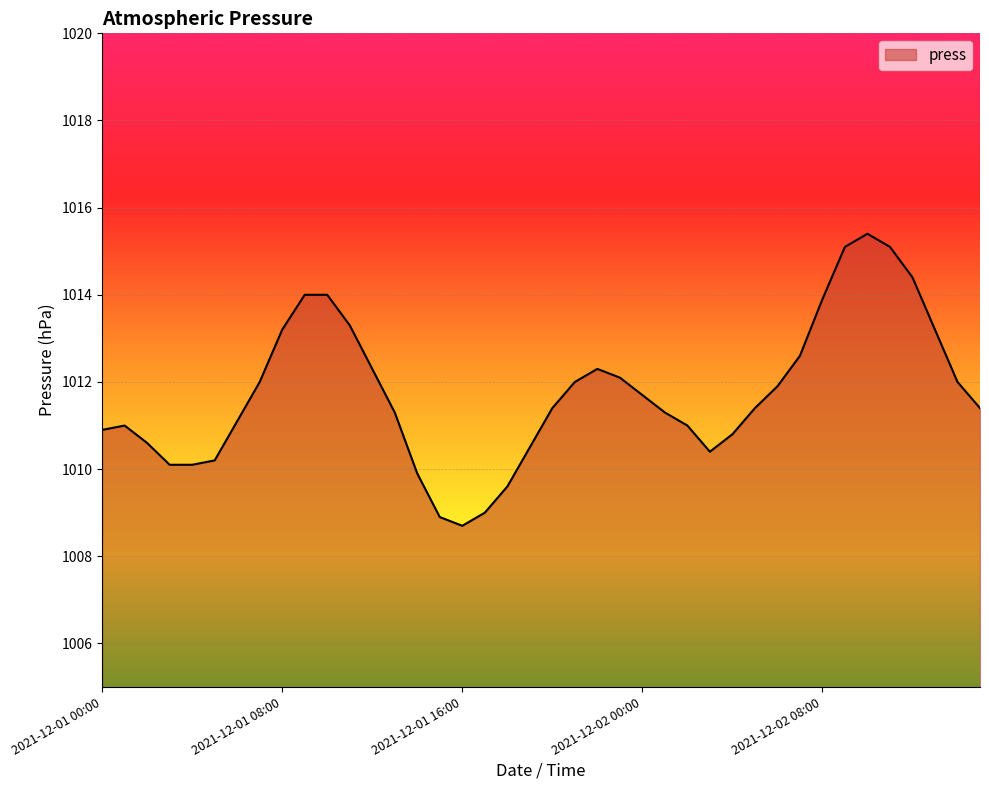

What is the smallest value displayed?

1008.7